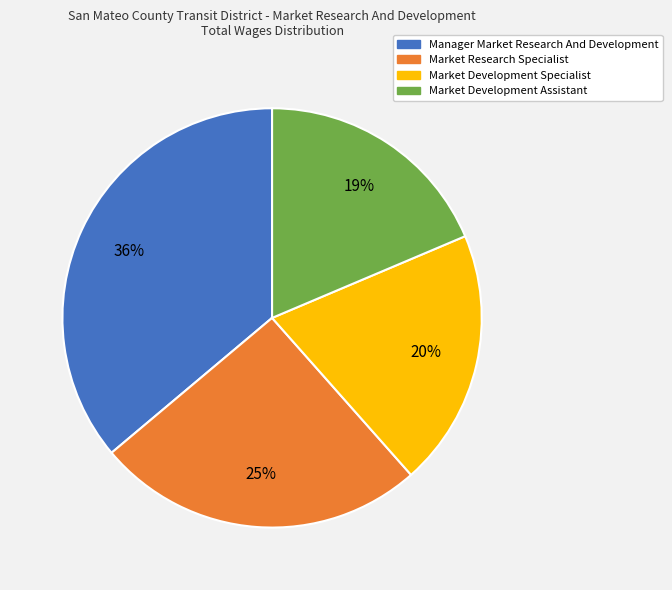

Rank the categories by value from highest to lowest.

Manager Market Research And Development, Market Research Specialist, Market Development Specialist, Market Development Assistant